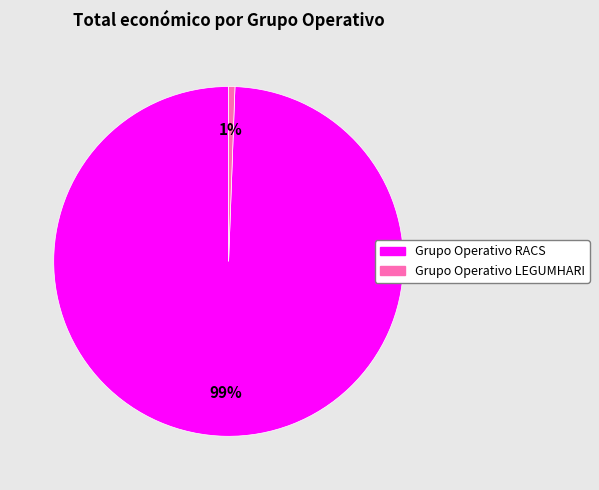

Is the sum of Grupo Operativo RACS and Grupo Operativo LEGUMHARI greater than half?

Yes